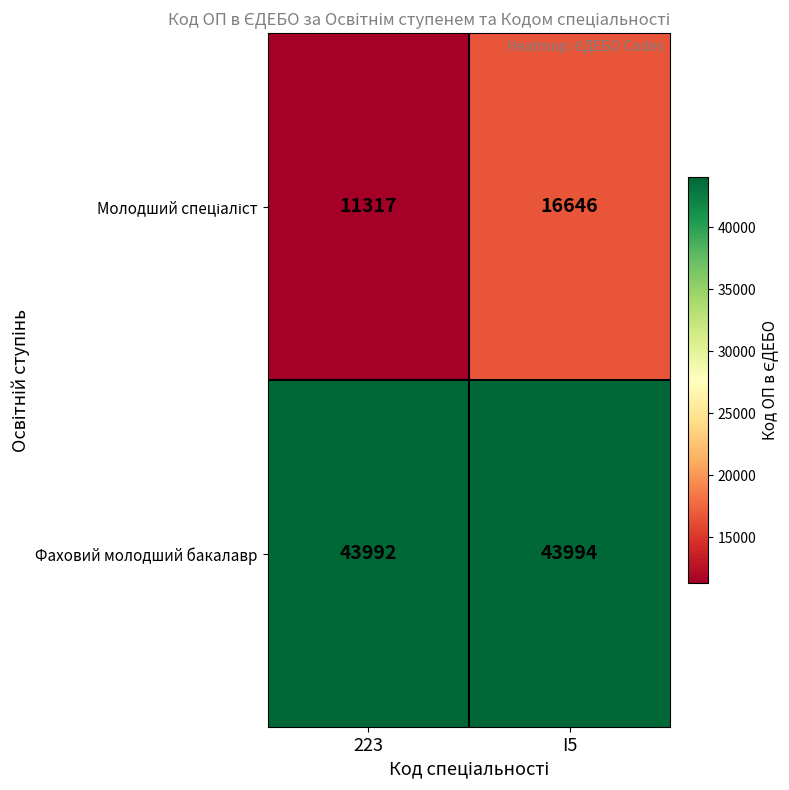

True or false: Фаховий молодший бакалавр has a value of 43992 at 223.

True